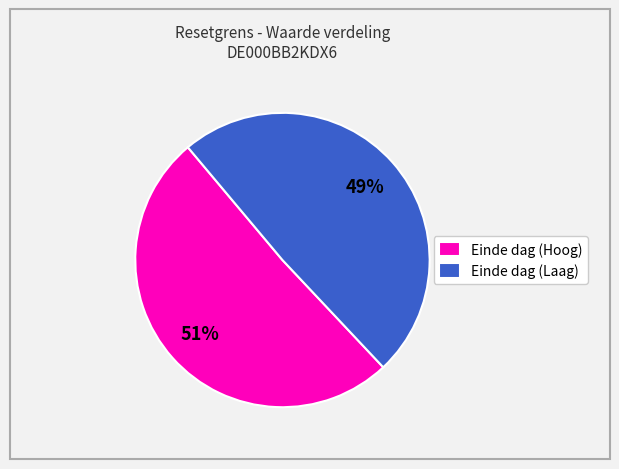

Rank the categories by value from highest to lowest.

Einde dag (Hoog), Einde dag (Laag)